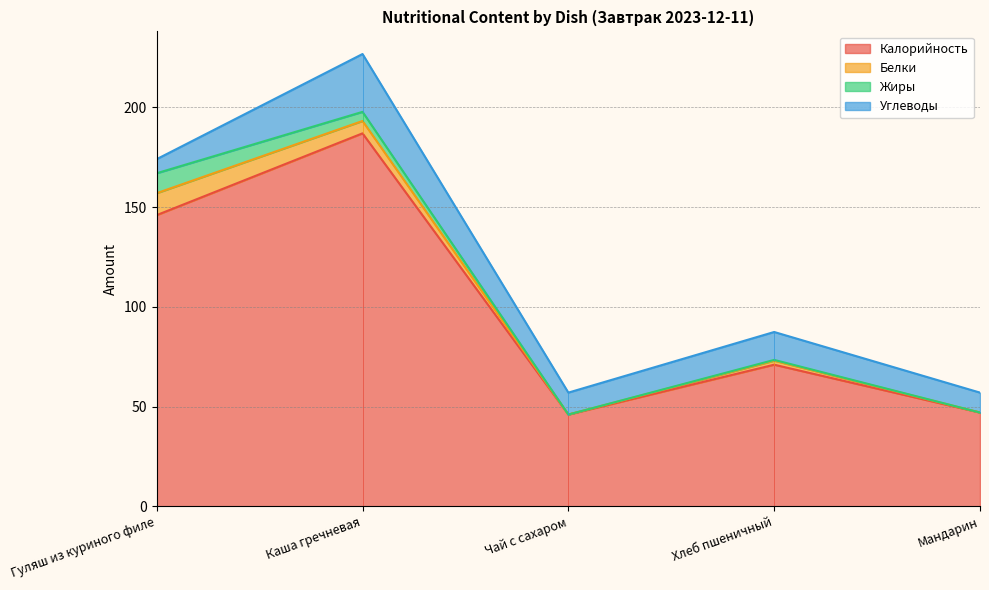

True or false: Белки has more than 1 interior local peaks.

False